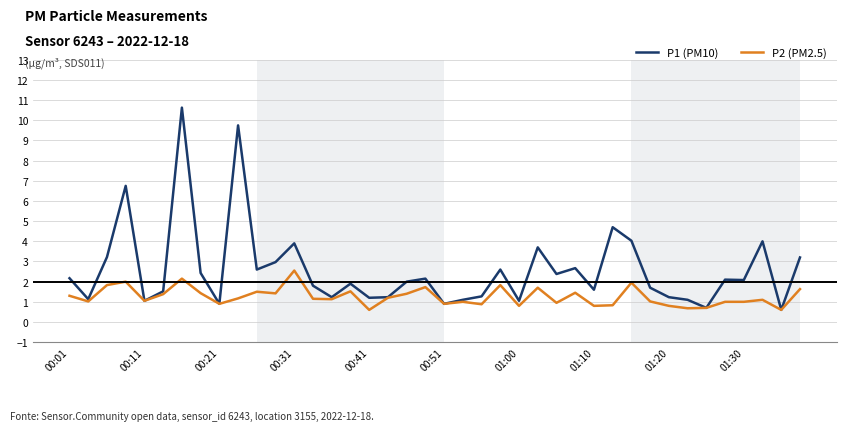

List the series in order of their peak value, highest first.

P1 (PM10), P2 (PM2.5)